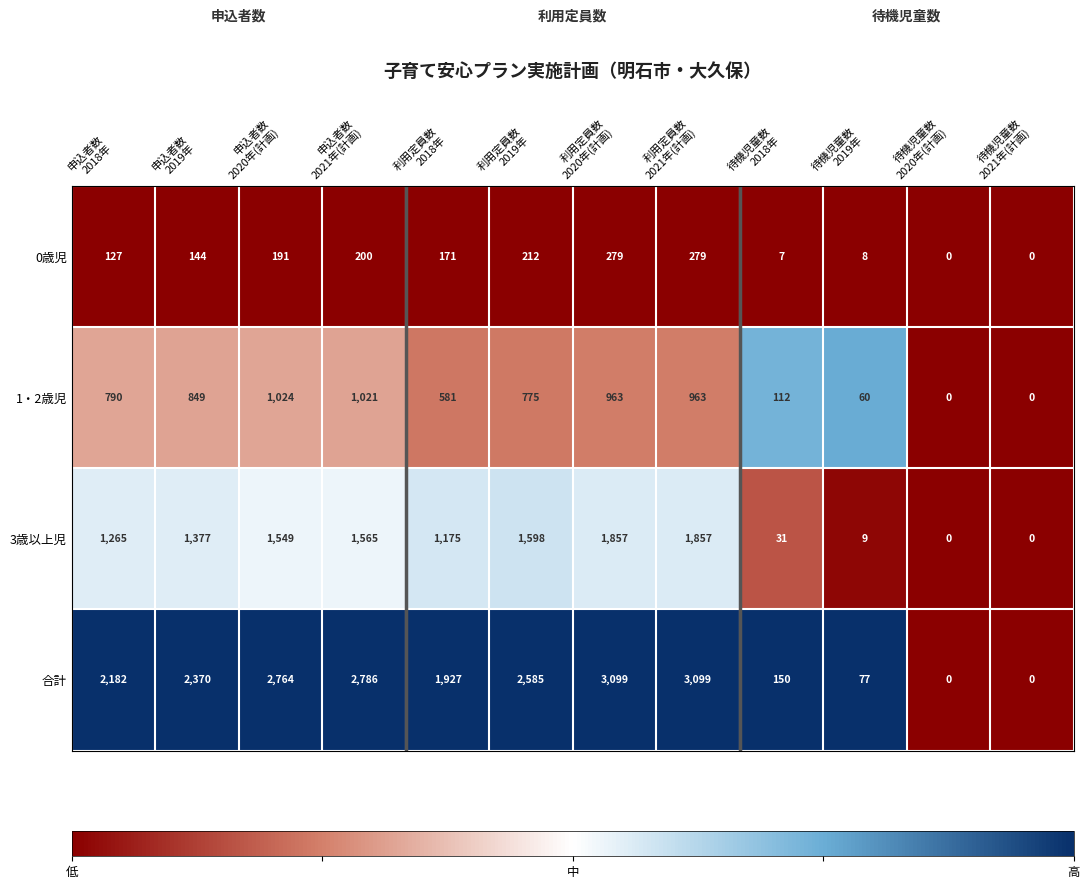

At 申込者数
2018年, list the series in order from smallest to largest.

0歳児, 1・2歳児, 3歳以上児, 合計